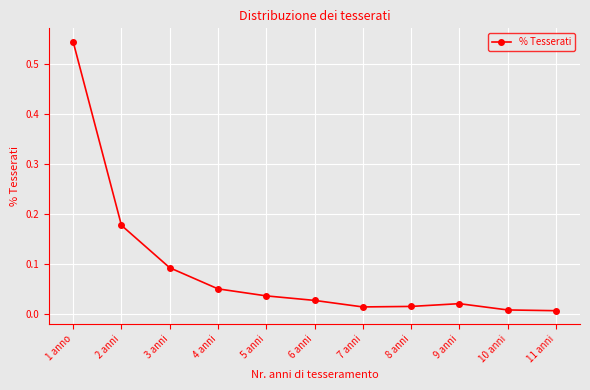

Which category has the highest value across all series?

1 anno